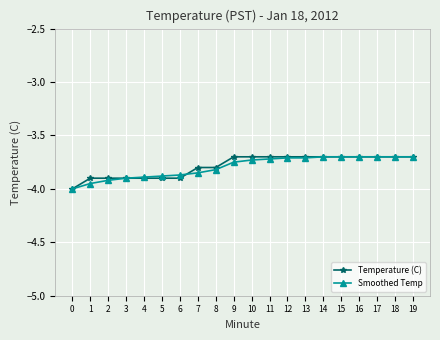

Which series changed the most between 0 and 4?

Smoothed Temp